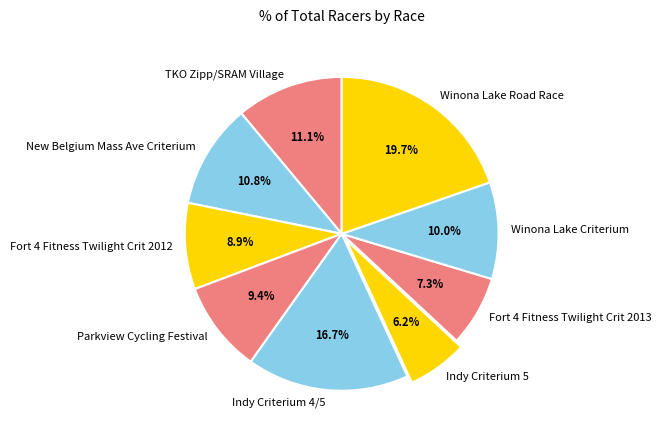

Which category has the smallest portion of the pie?

Indy Criterium 5